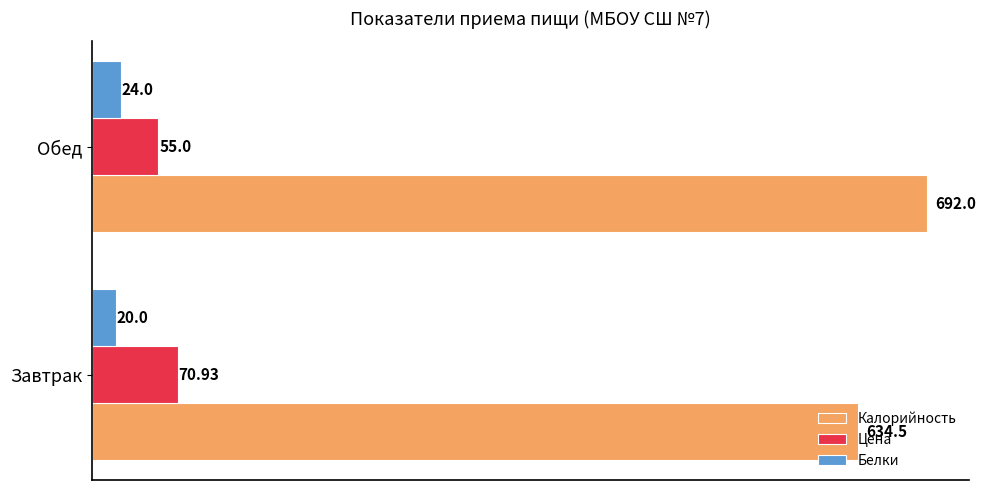

What is the difference between the Белки values at Завтрак and Обед?

4.0